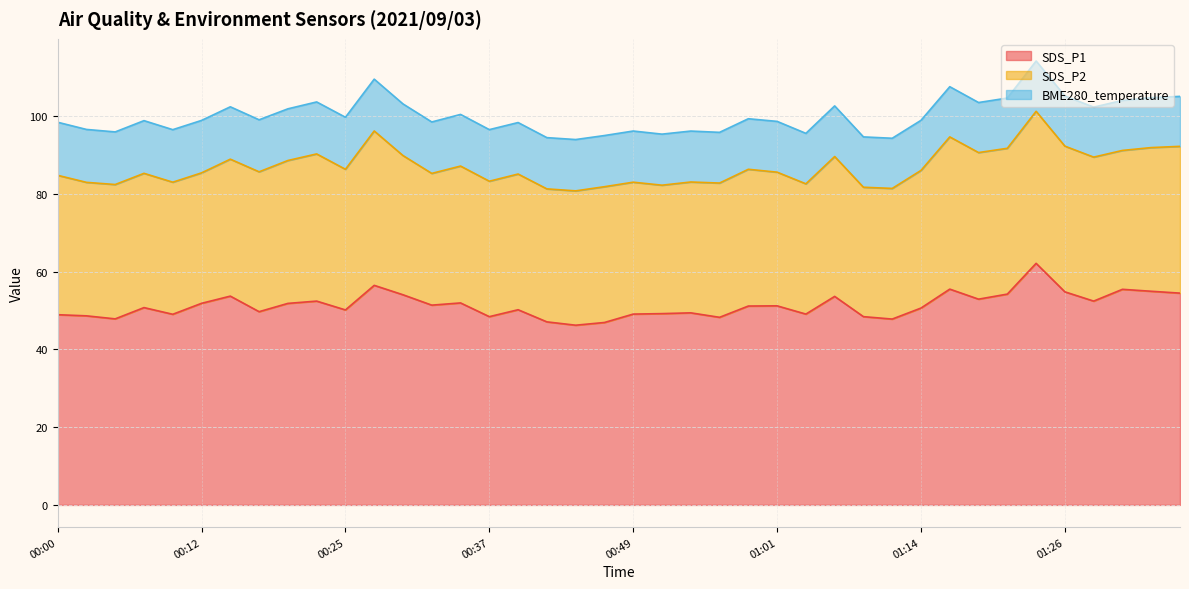

What is the label of the 3rd point from the right?

01:31